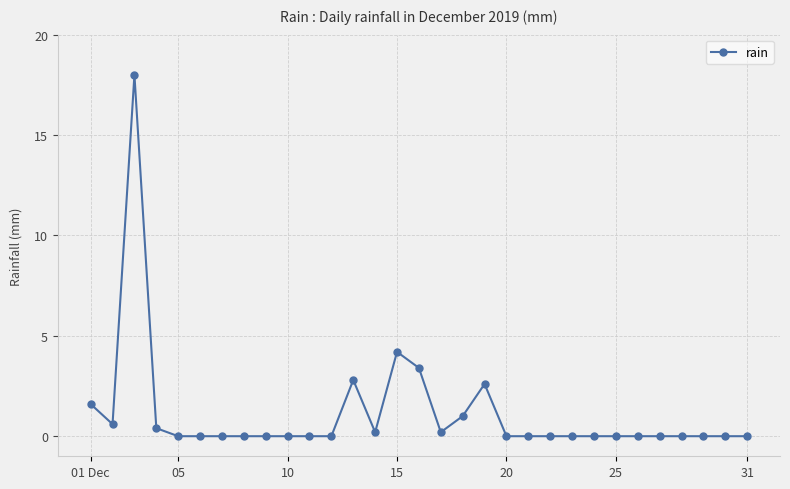

True or false: there are more than 2 points higher than both neighbors.

True